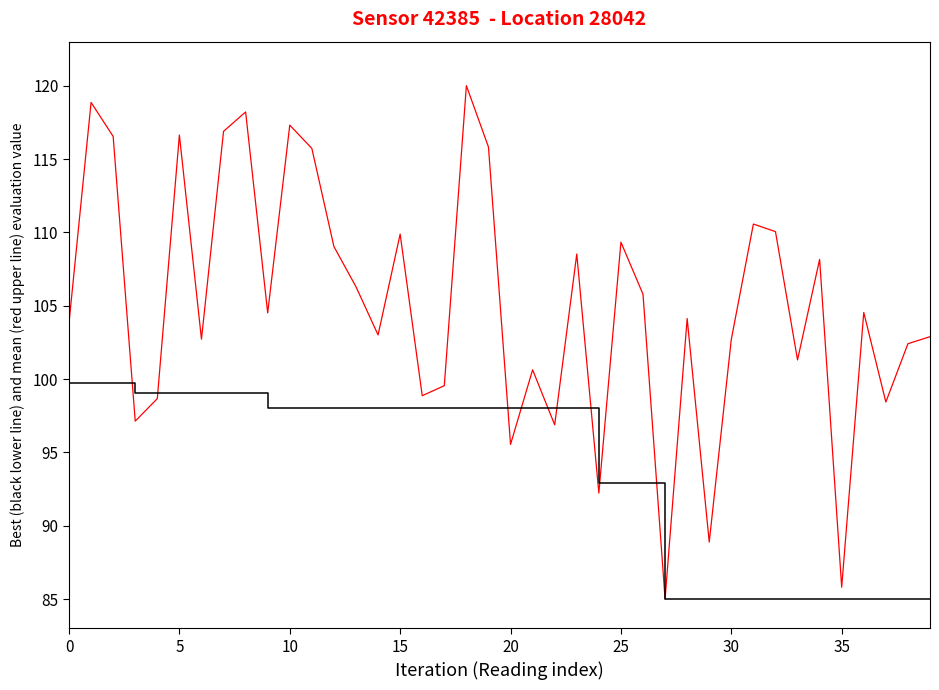

What is the maximum value shown in the chart?

120.0